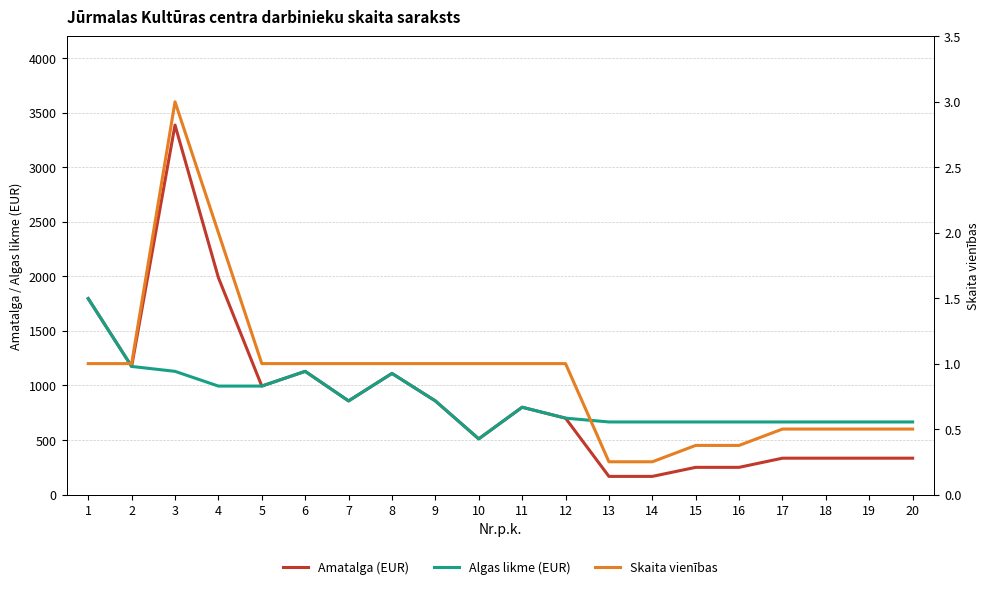

What is the sum of the Amatalga (EUR) values at 15 and 7?

1107.0